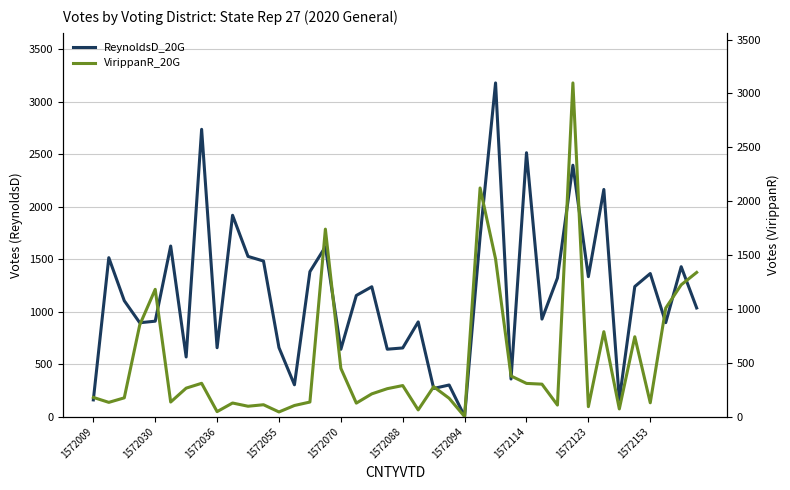

Does the chart display data point markers on the line(s)?

No